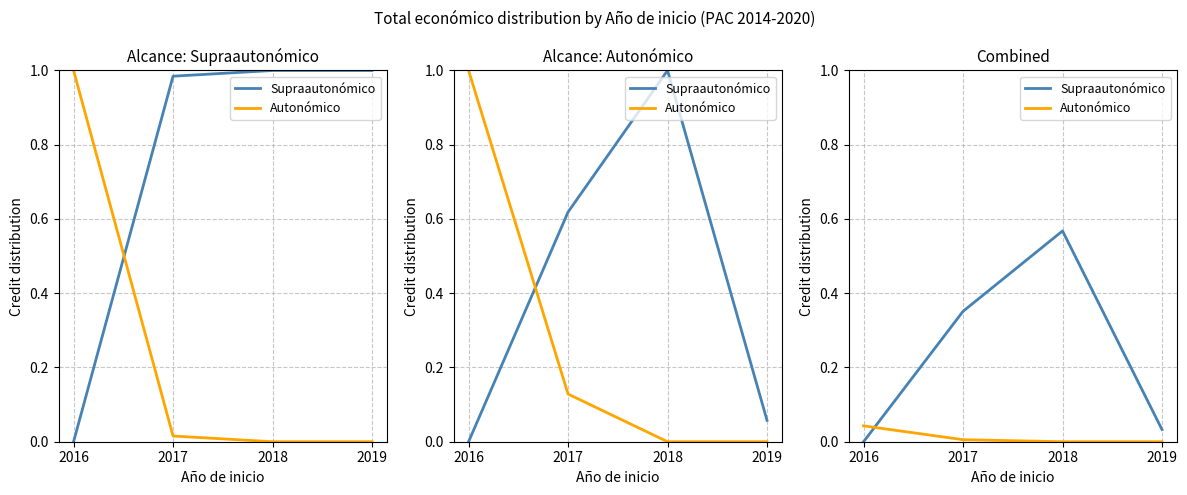

Reading right to left, list all the values displayed in this chart.

Supraautonómico: 2019=0.0	2018=0.6	2017=0.4	2016=0.0
Autonómico: 2019=0.0	2018=0.0	2017=0.0	2016=0.0